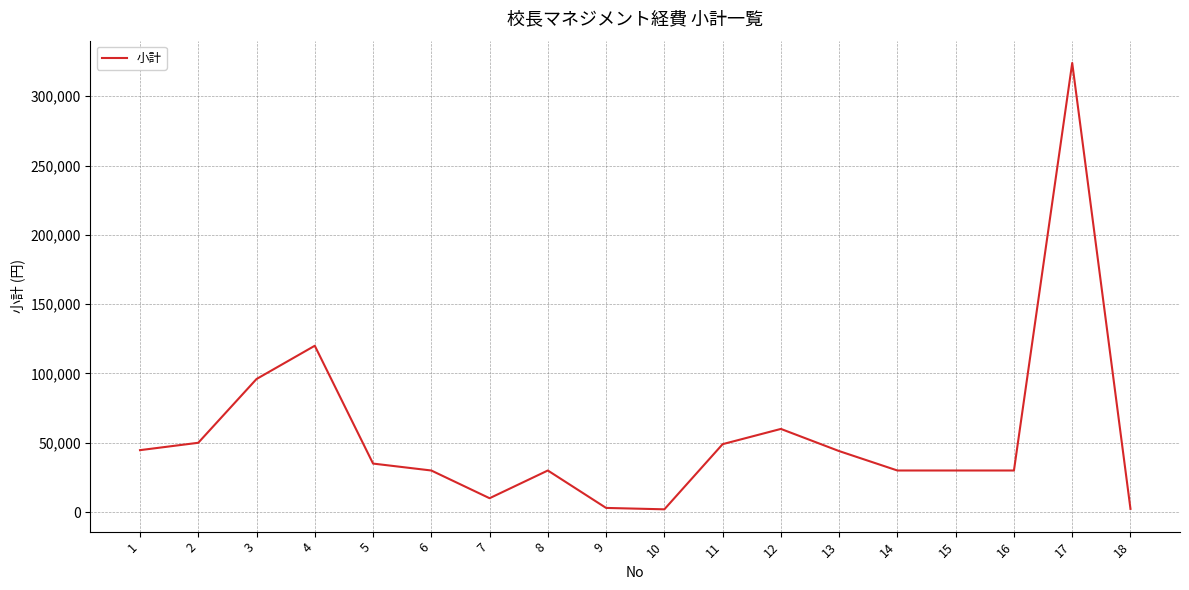

What is the greatest value displayed?

324000